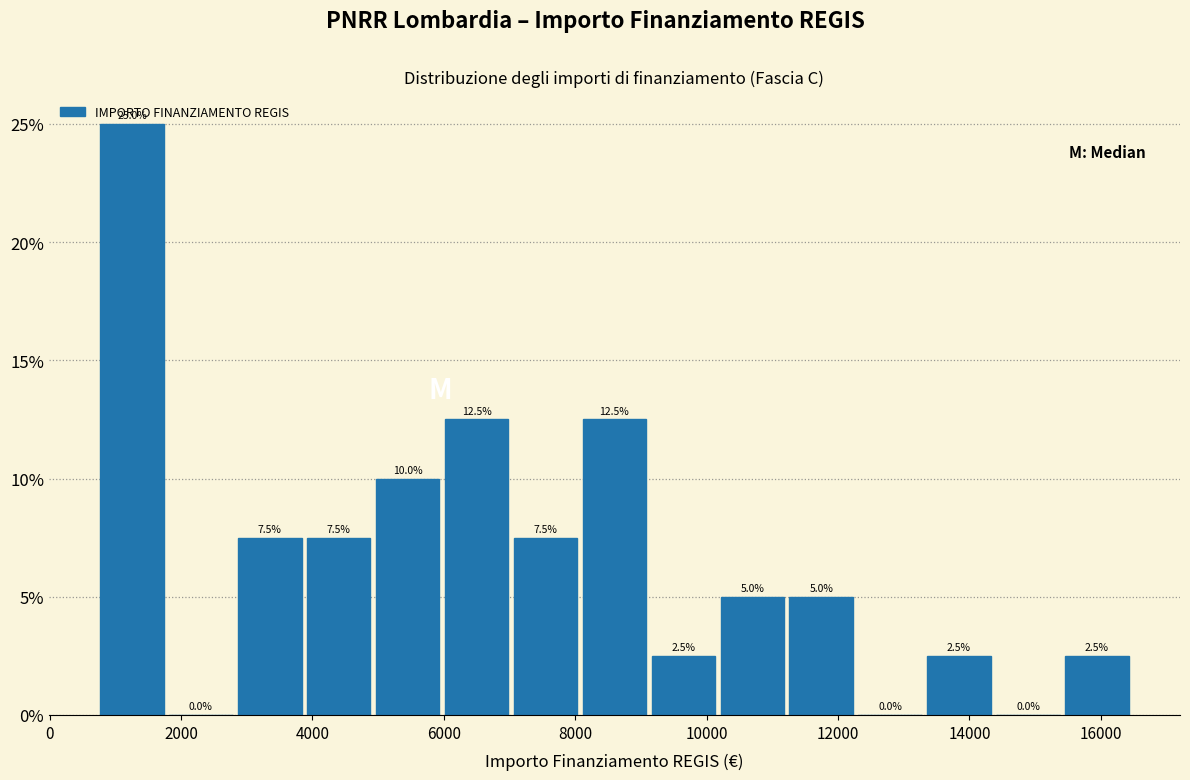

How tall is the bar that spans 800 to 1800 on the x-axis? The bar edges are not printed on the chart, so give them approximately, as read against the axis.

25.0